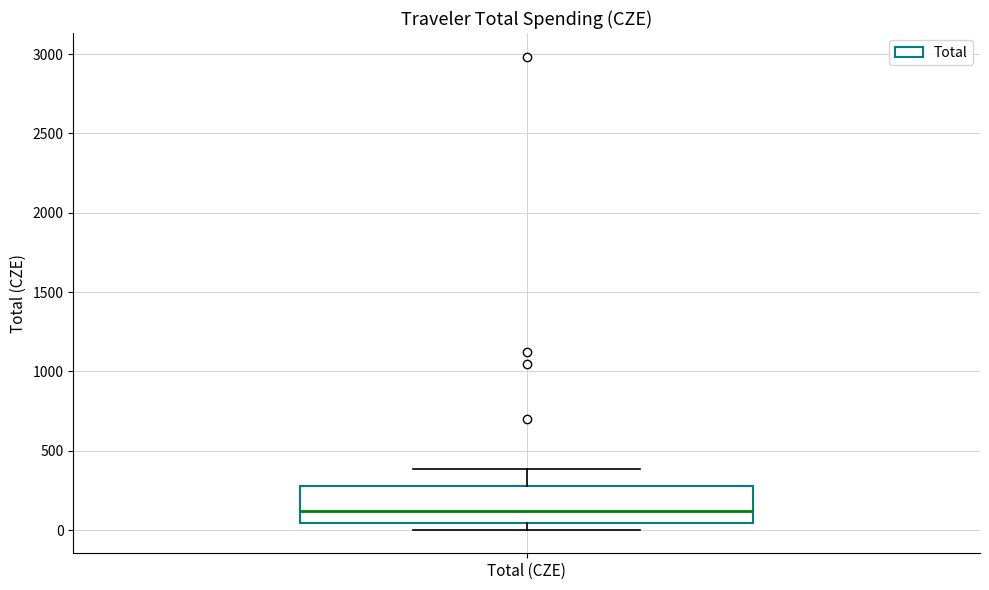

Where is the lower edge of the box for Total (CZE) on the y-axis? The values are not printed on the chart, so give them approximately, as read against the axis.

50